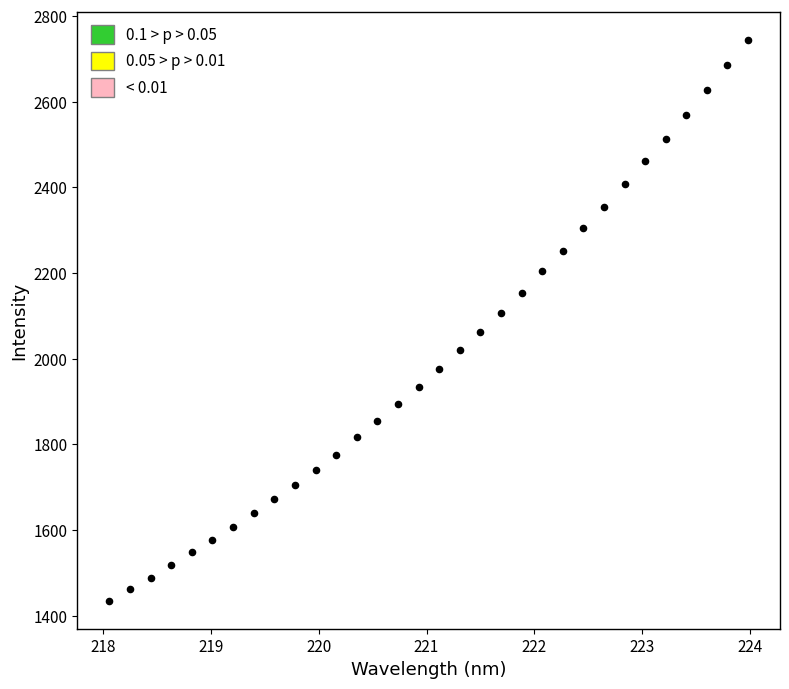

What is the range of Y values (max minus min)?

1309.6